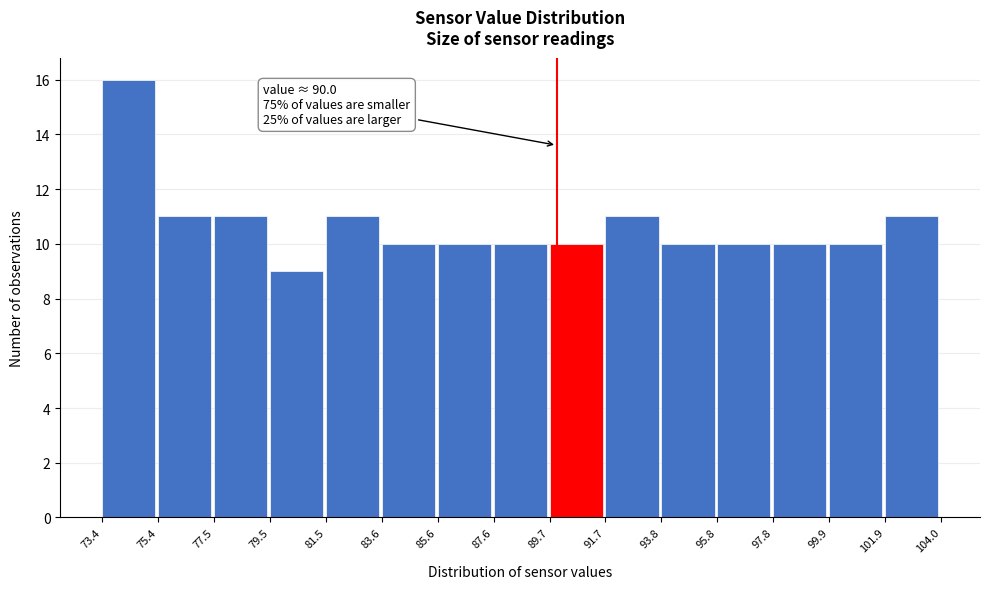

Which range on the x-axis has the tallest bar?

73.4 to 75.4